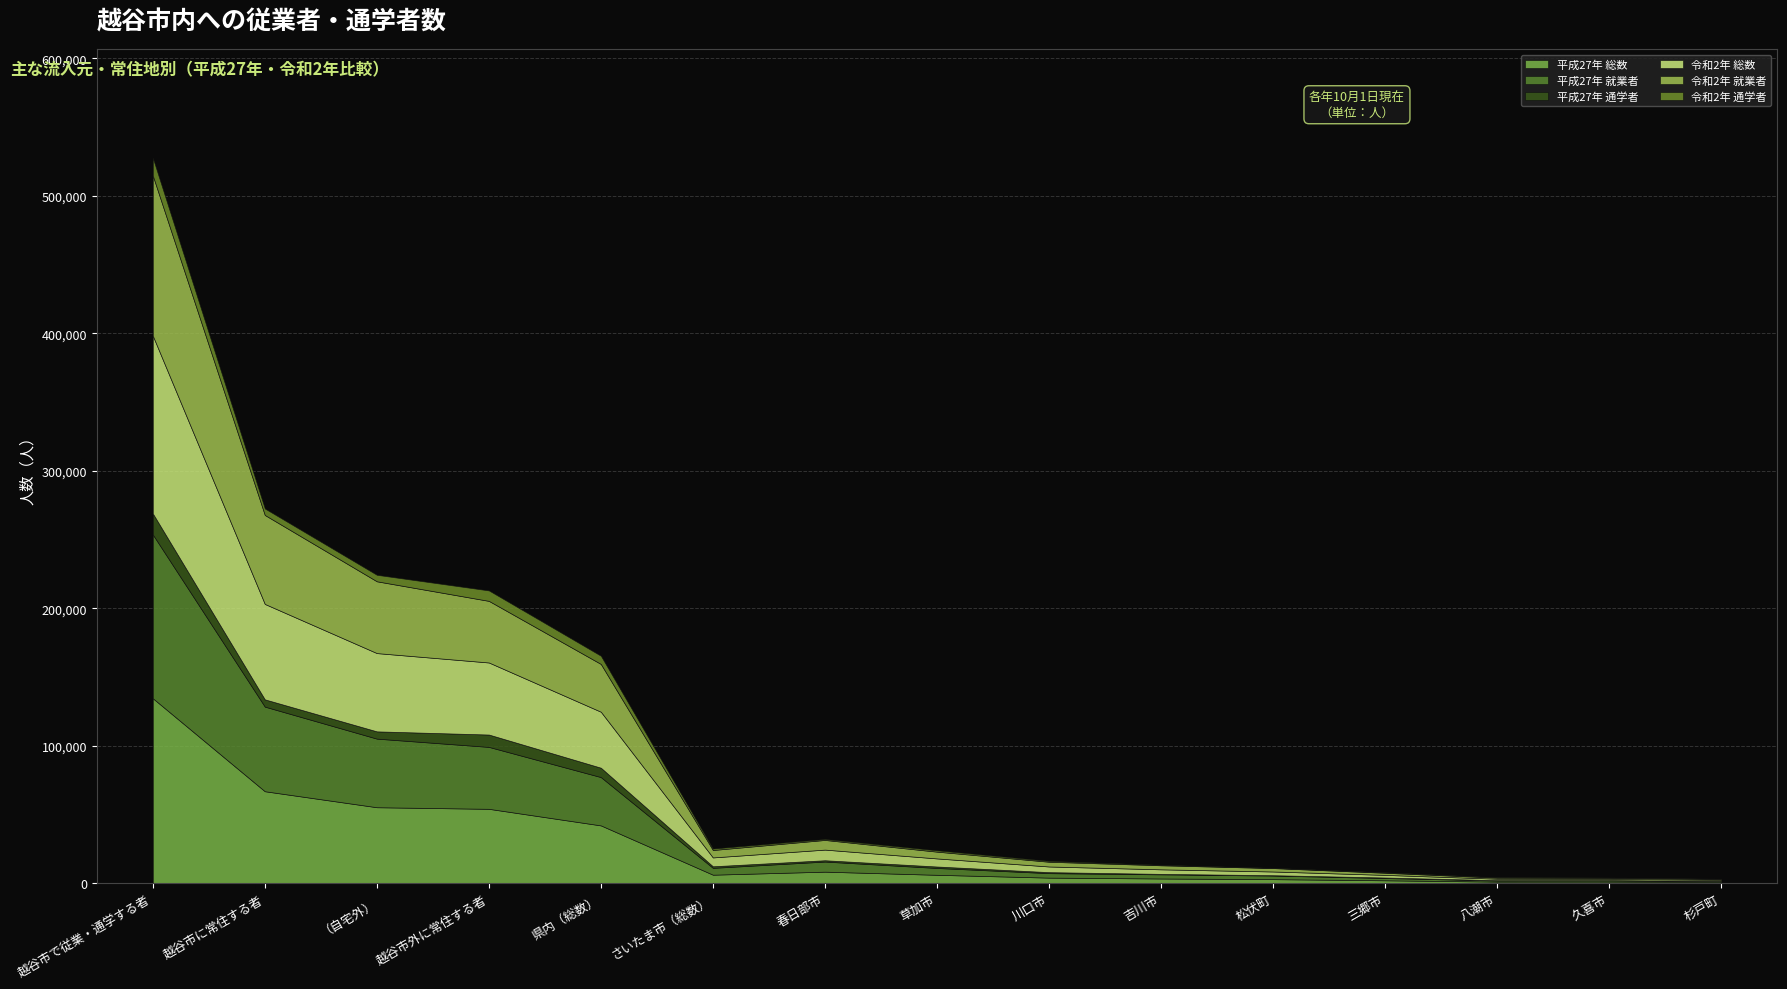

At which label does 平成27年 通学者 reach its peak?

越谷市で従業・通学する者